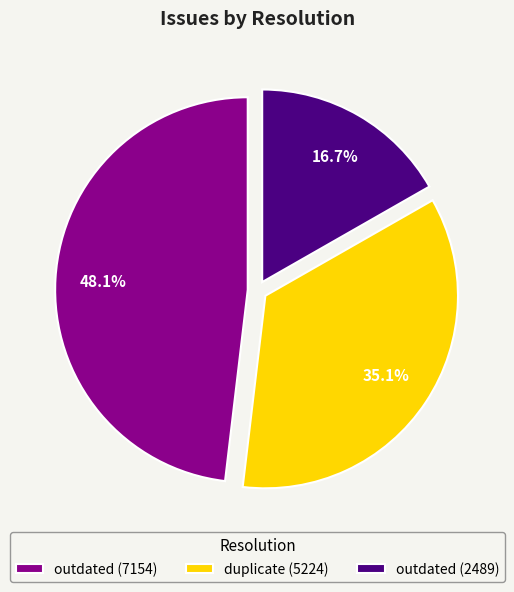

Which slice is the largest?

outdated (7154)